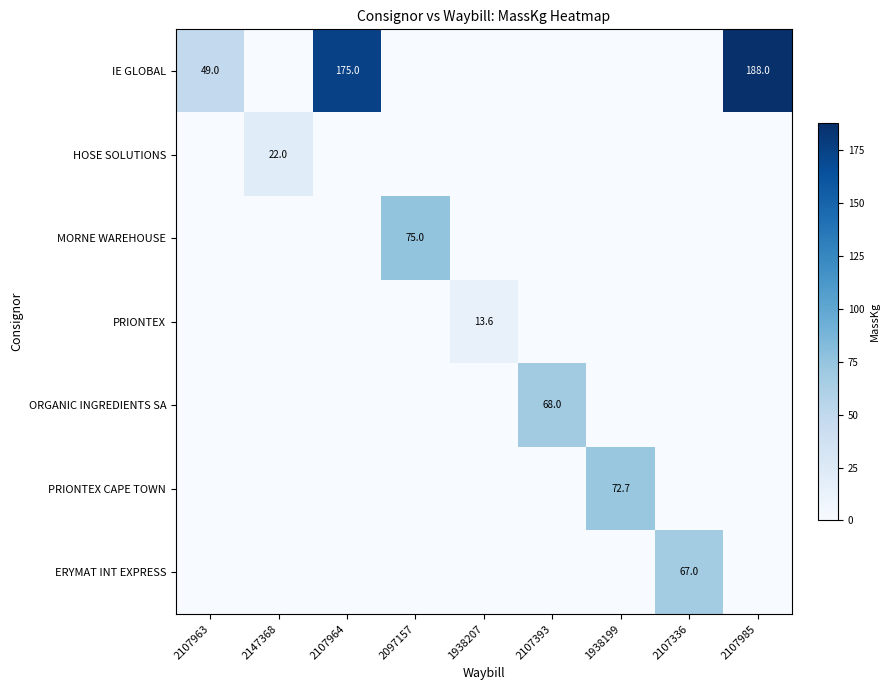

The value of IE GLOBAL at 2107963 is 71.2. True or false?

False